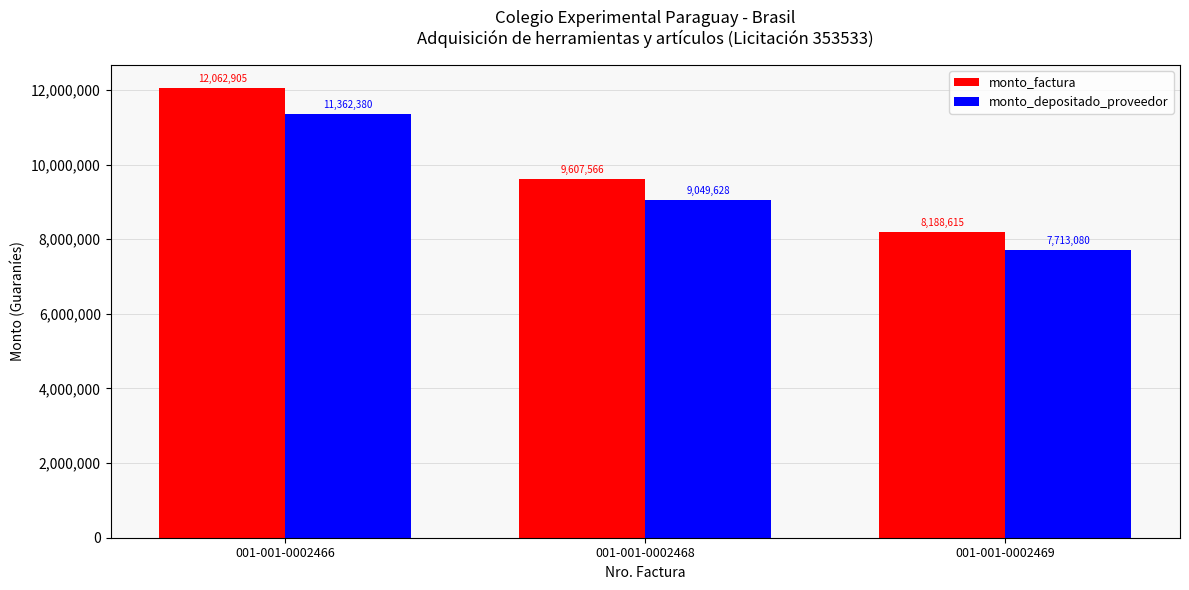

The value of monto_factura at 001-001-0002466 is 21396140. True or false?

False